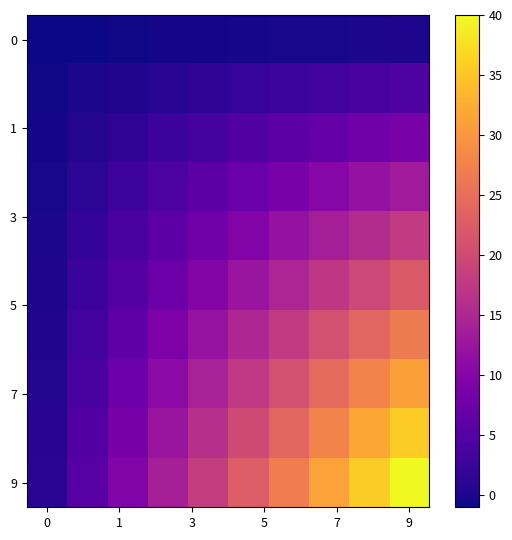

Count the number of data series in this chart.

10